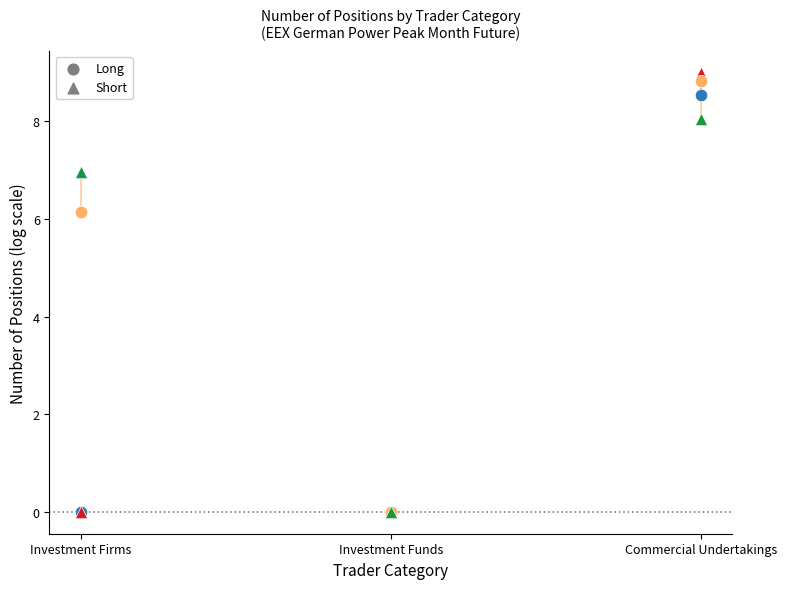

Across all series, what Y value is closest to 4?

6.1